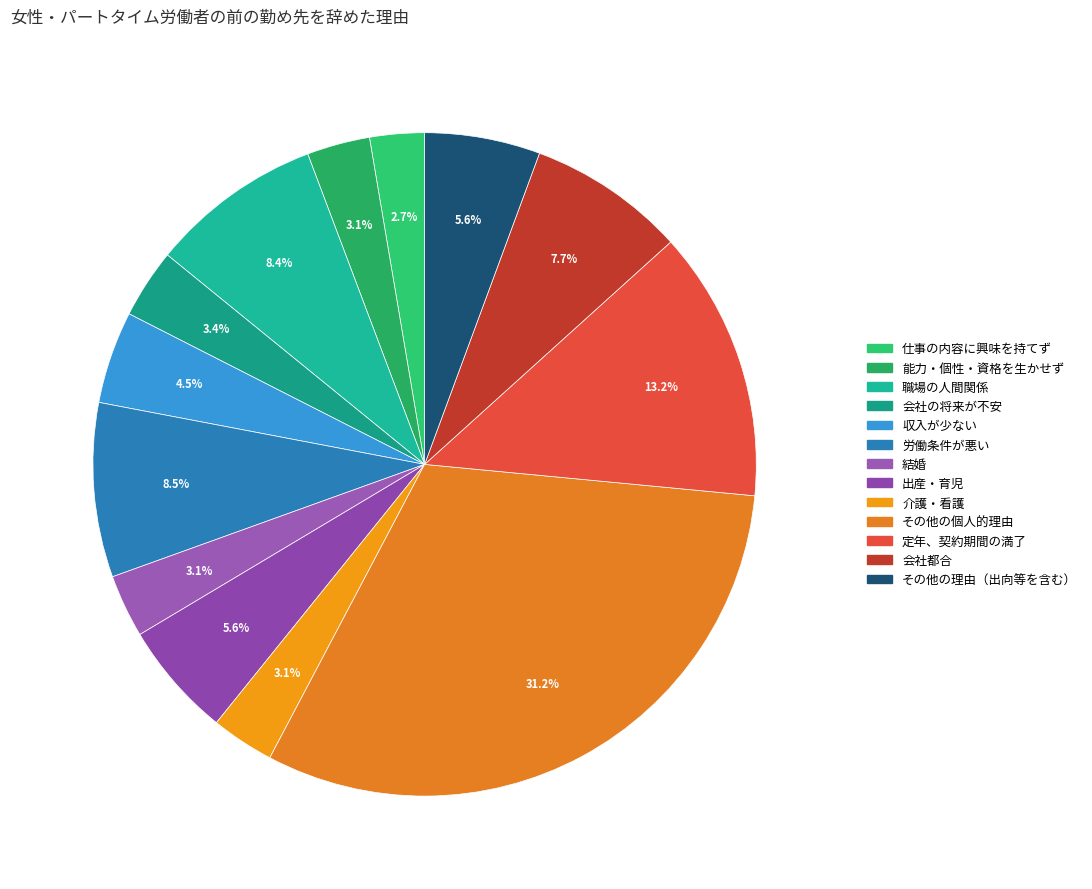

What is the smallest slice in the pie chart?

仕事の内容に興味を持てず